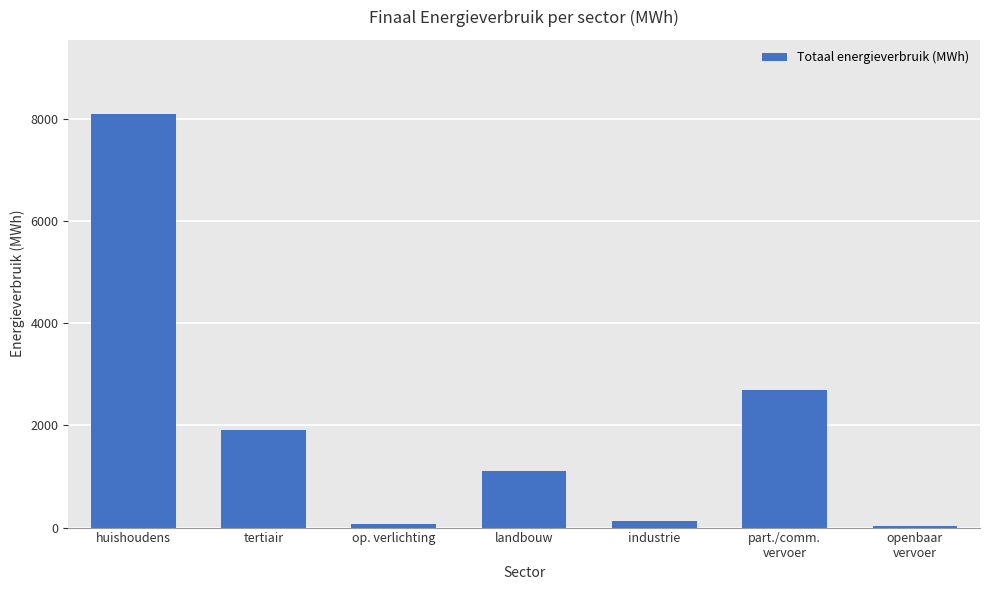

What is the maximum value shown in the chart?

8091.6